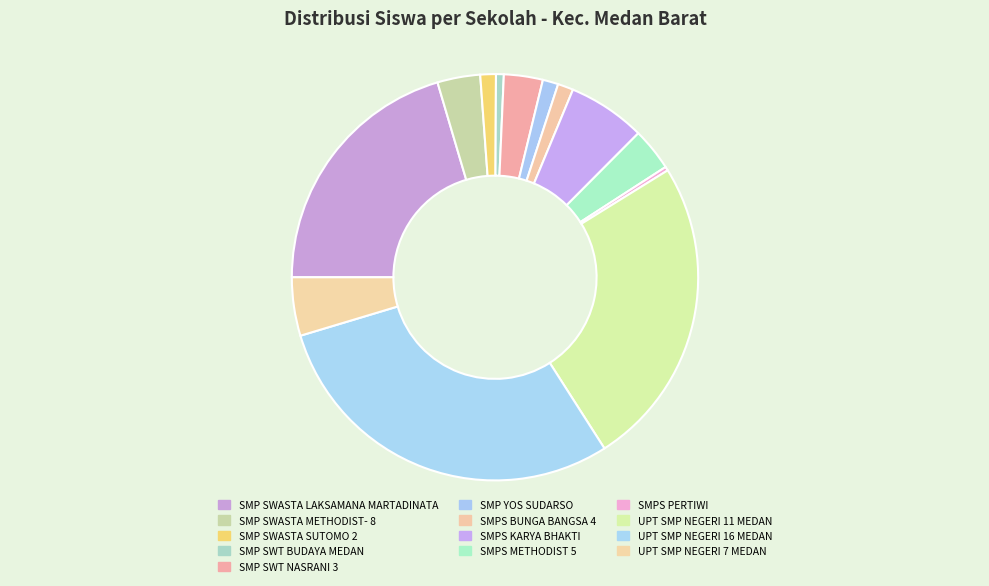

Is it true that UPT SMP NEGERI 7 MEDAN is 1% of the pie?

False